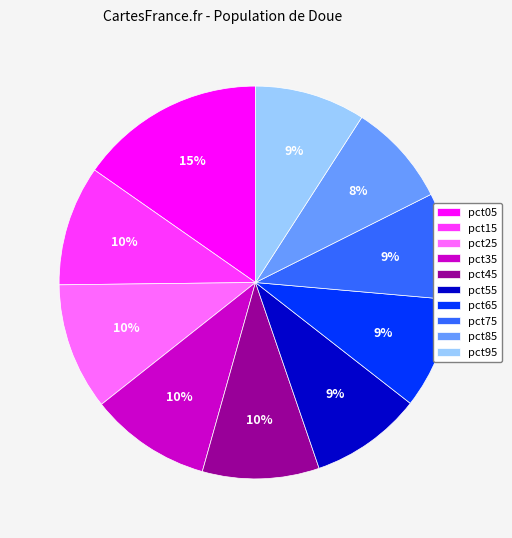

To the nearest percent, what is the difference between the largest and smallest slice percentages?

7%